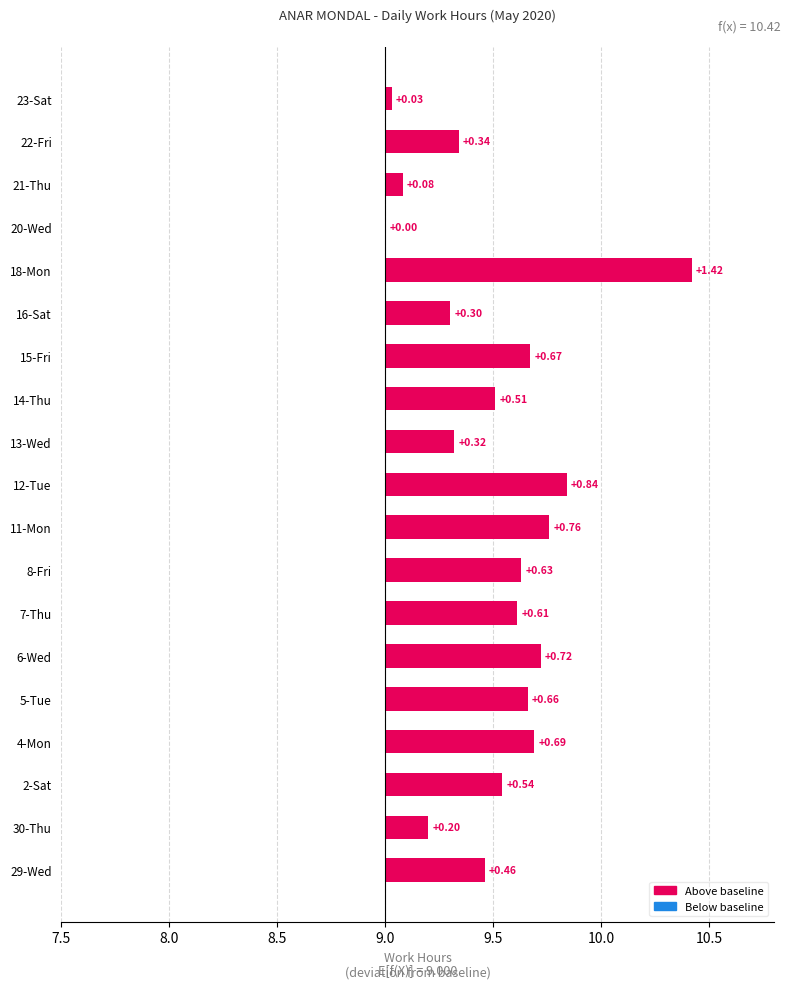

True or false: the data shows 1.2 at 6-Wed.

False